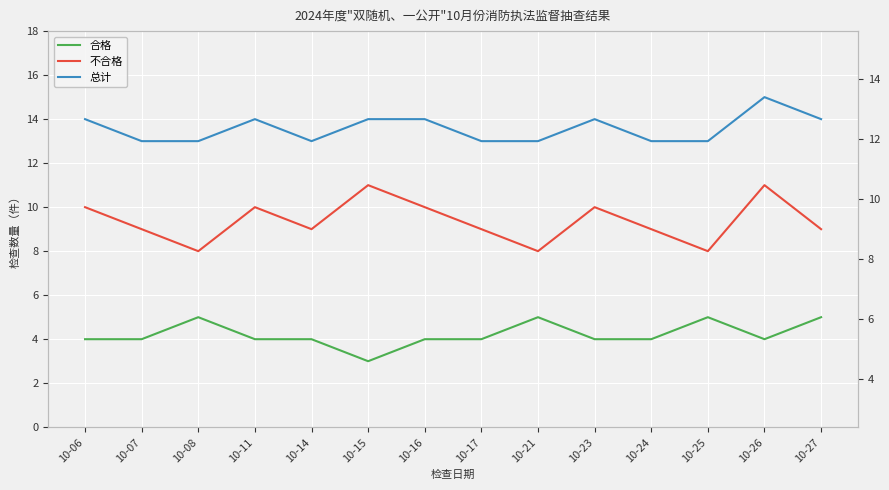

What is the value of the 合格 point at the 10th from the left?

4